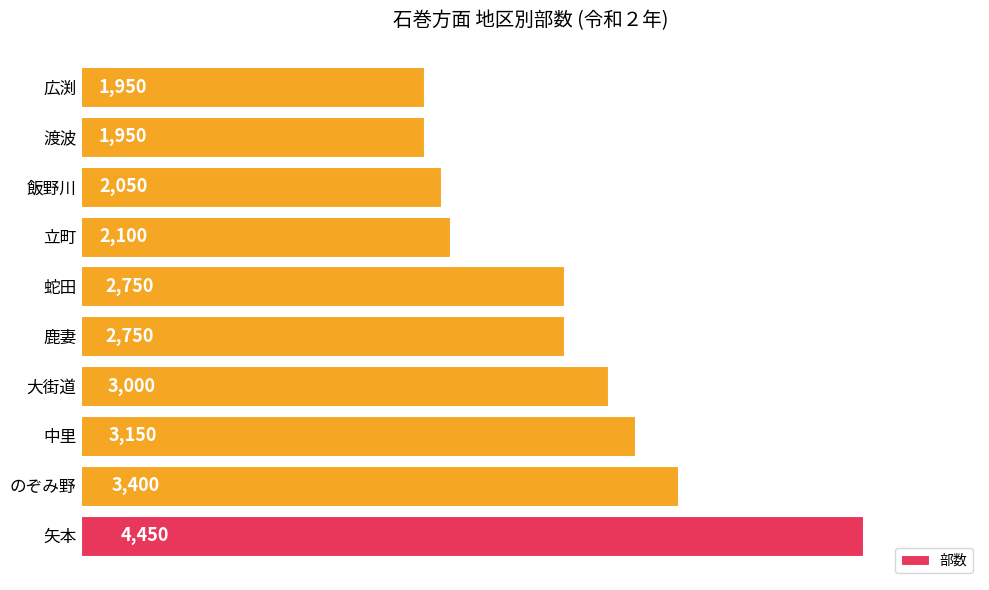

Does the chart contain stacked bars?

No